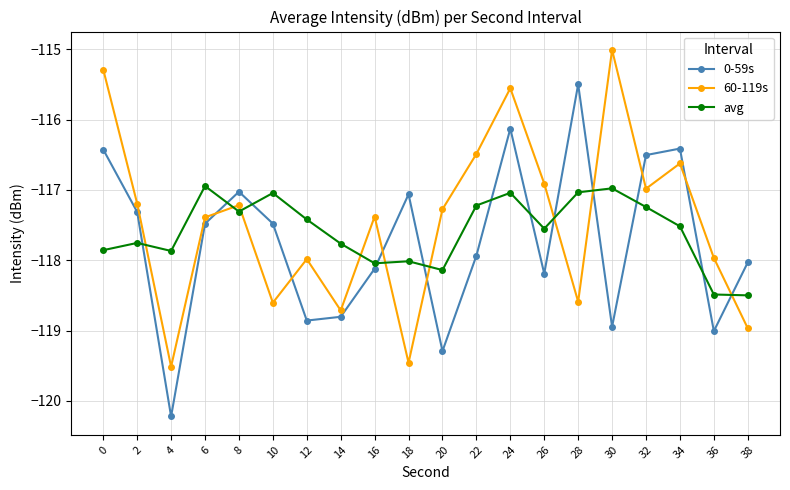

What is the minimum value for avg?

-118.5